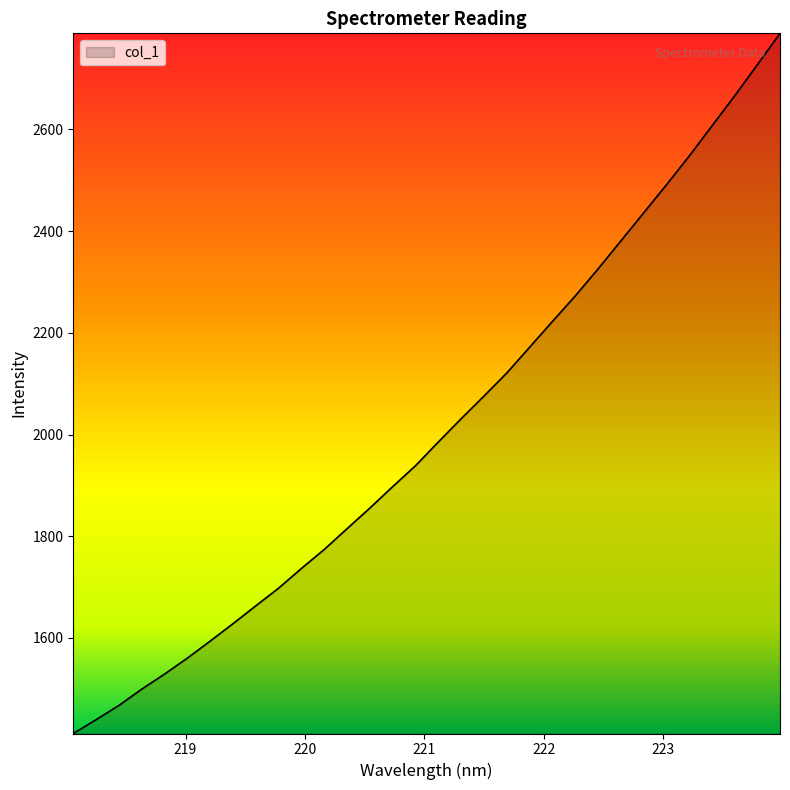

What is the greatest value displayed?

2789.0